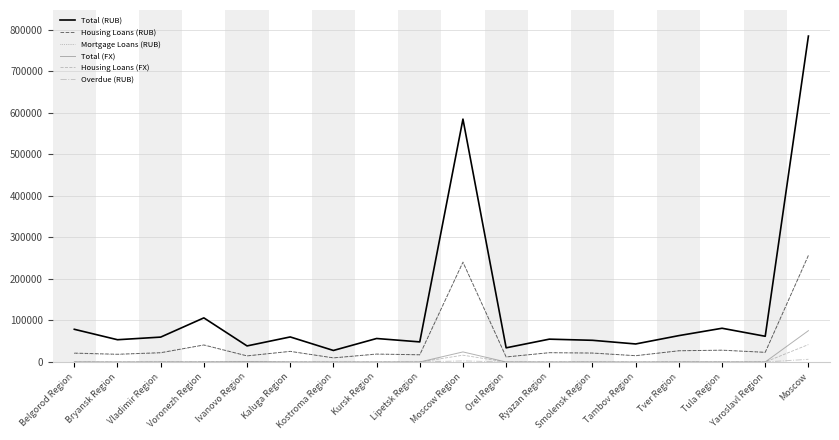

What is the greatest value displayed?

784776